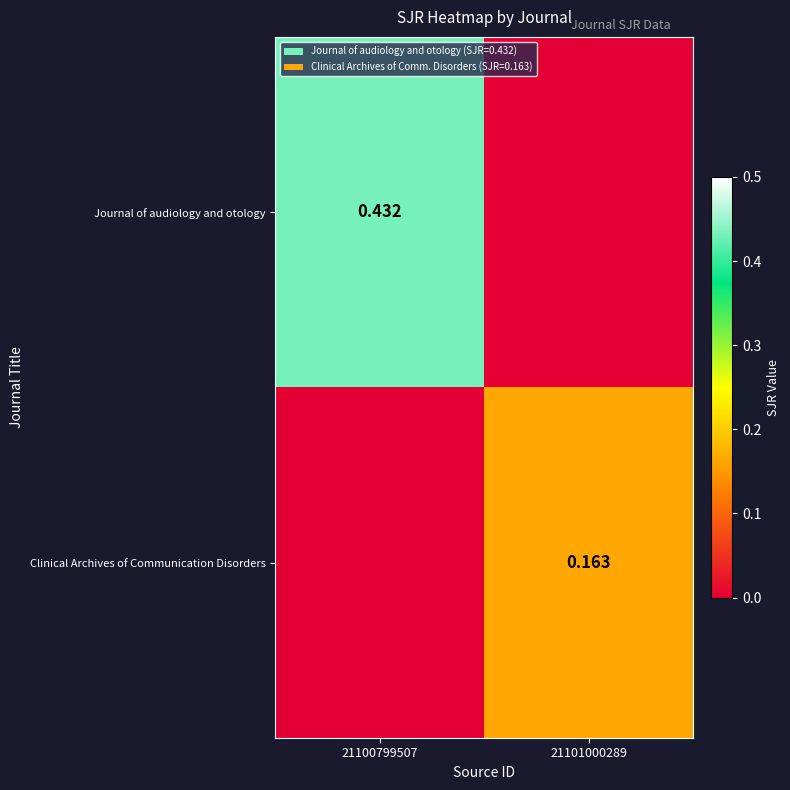

Is the value of Clinical Archives of Communication Disorders at 21101000289 greater than the value of Journal of audiology and otology at 21100799507?

No